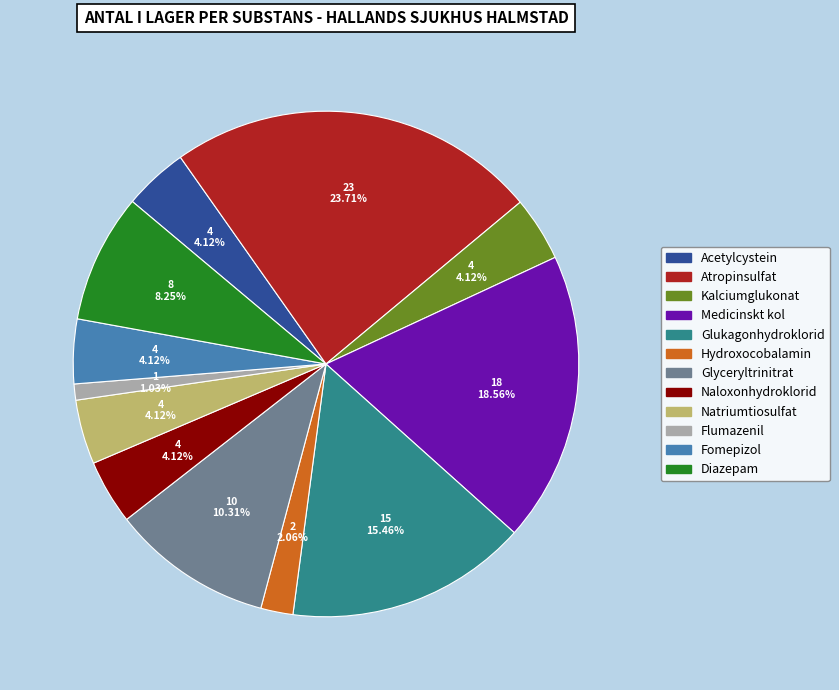

Count the number of slices in the pie.

12